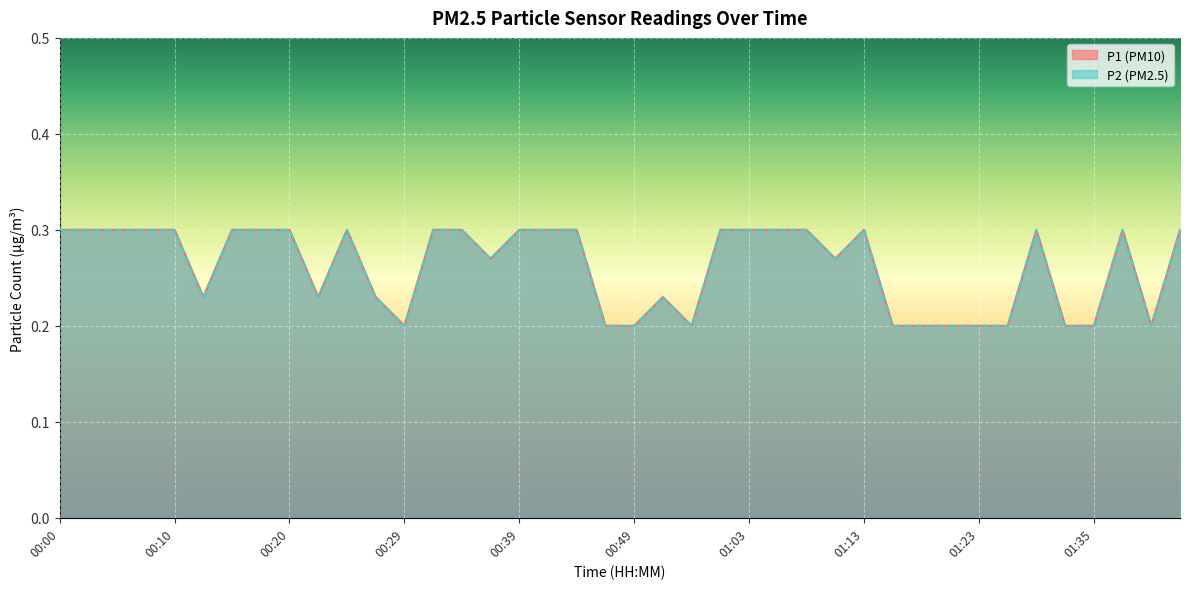

Which category has the lowest value across all series?

00:29